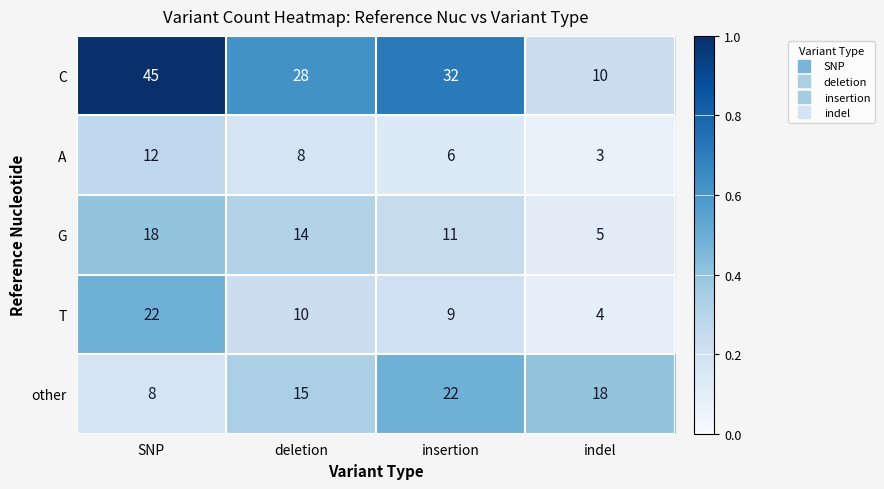

What is the difference between the second highest and second lowest values in the C series?

4